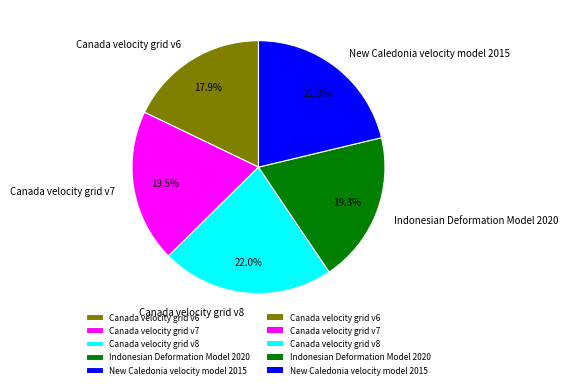

Which category has the smallest portion of the pie?

Canada velocity grid v6